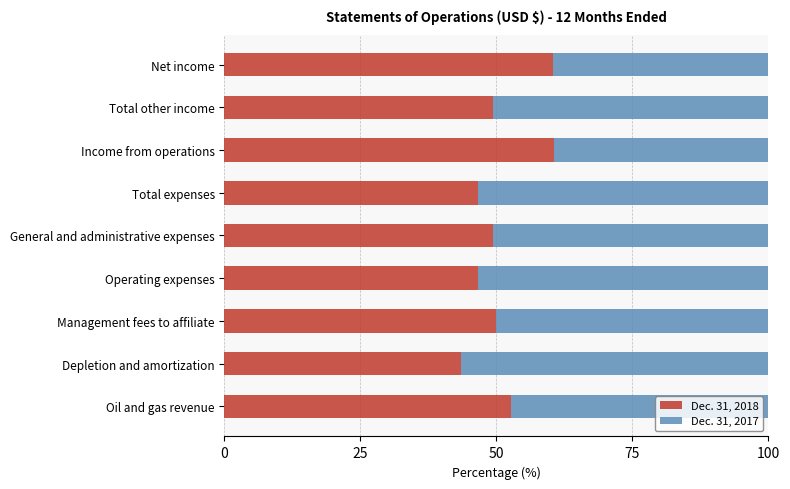

What is the sum of all Dec. 31, 2018 values?

459.0